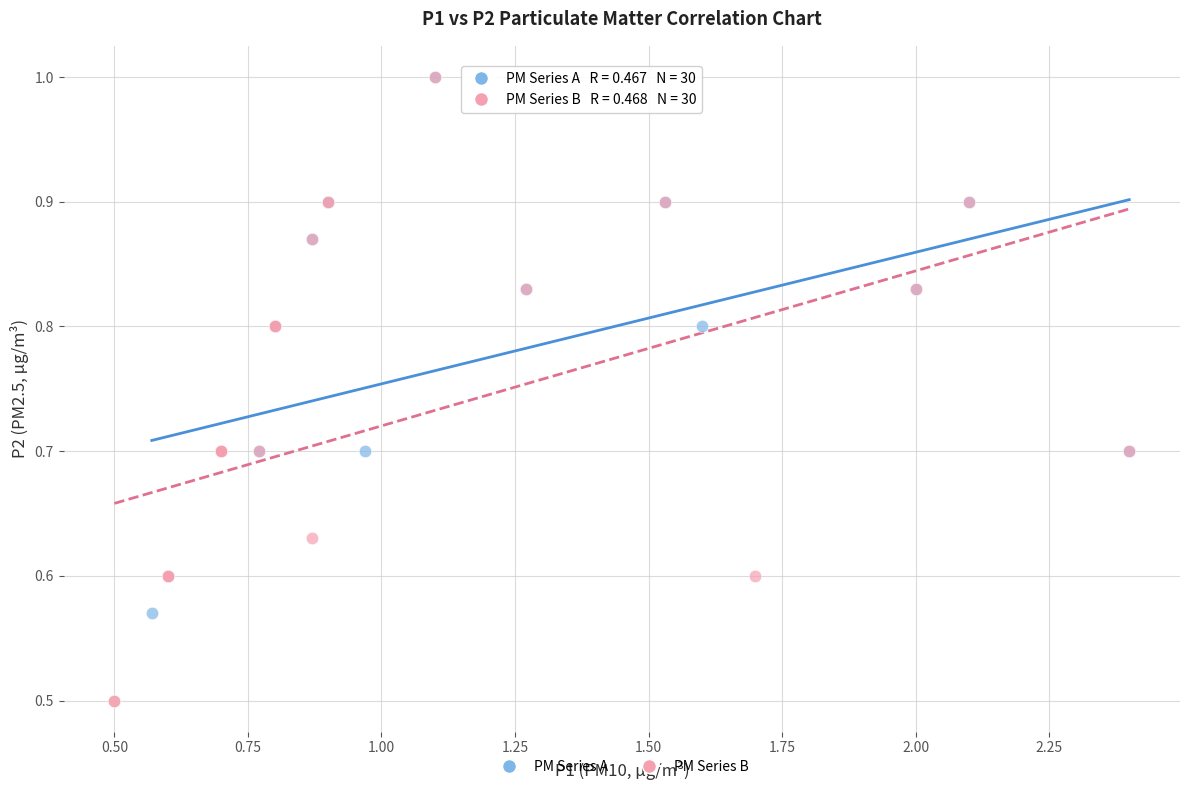

Which series reaches the minimum Y coordinate?

PM Series B